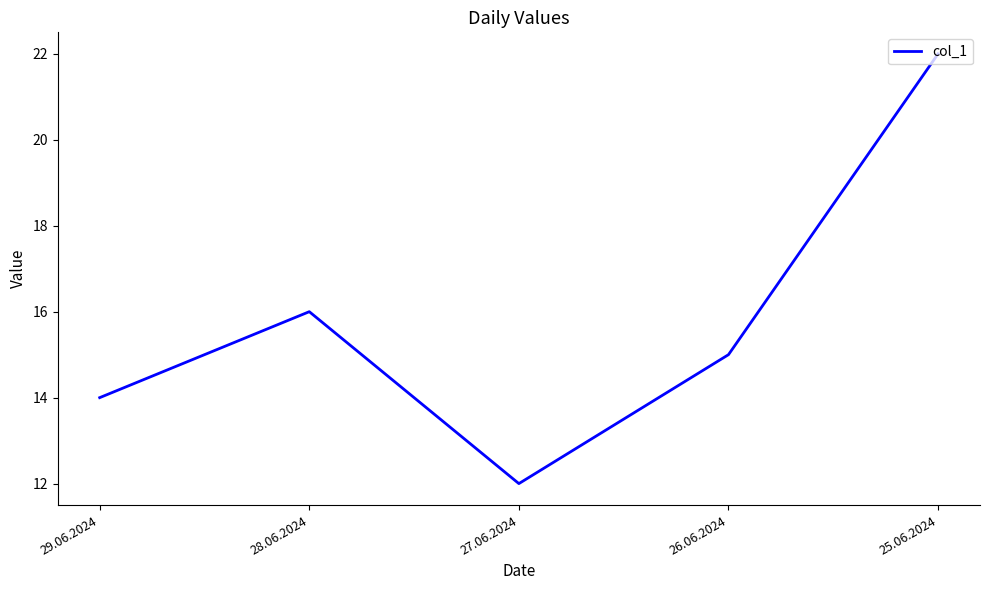

What is the ratio of the value at 26.06.2024 to the value at 28.06.2024?

0.9